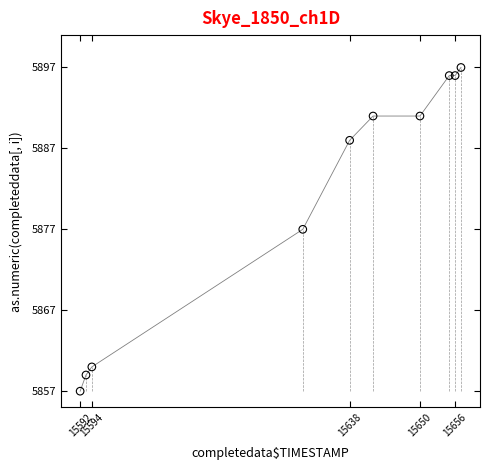

What is the range of X values (max minus min)?

65